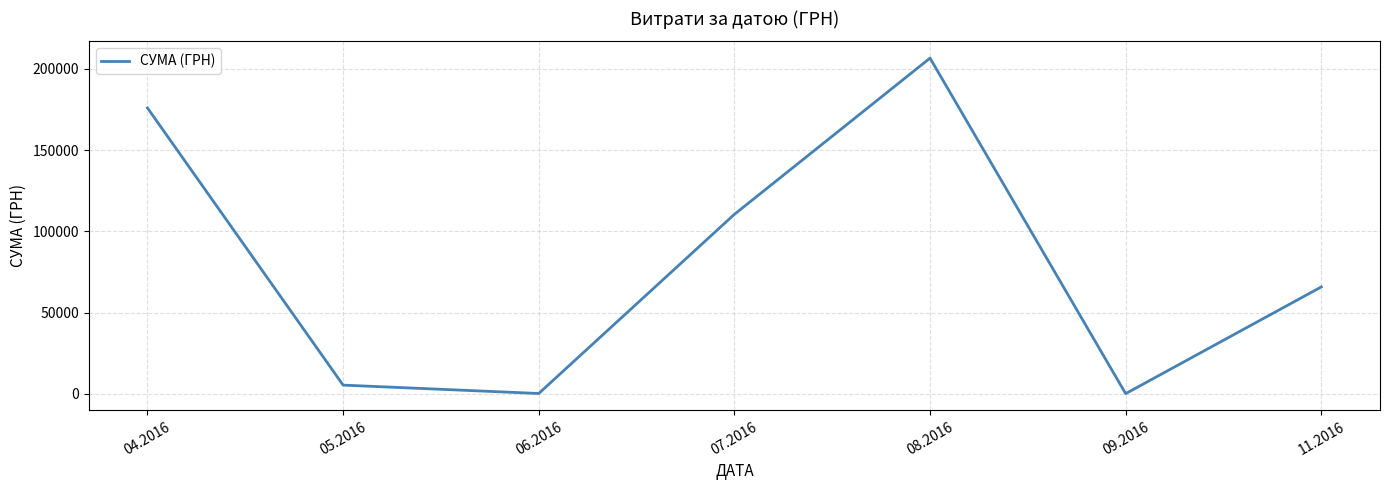

What is the greatest value displayed?

206631.6